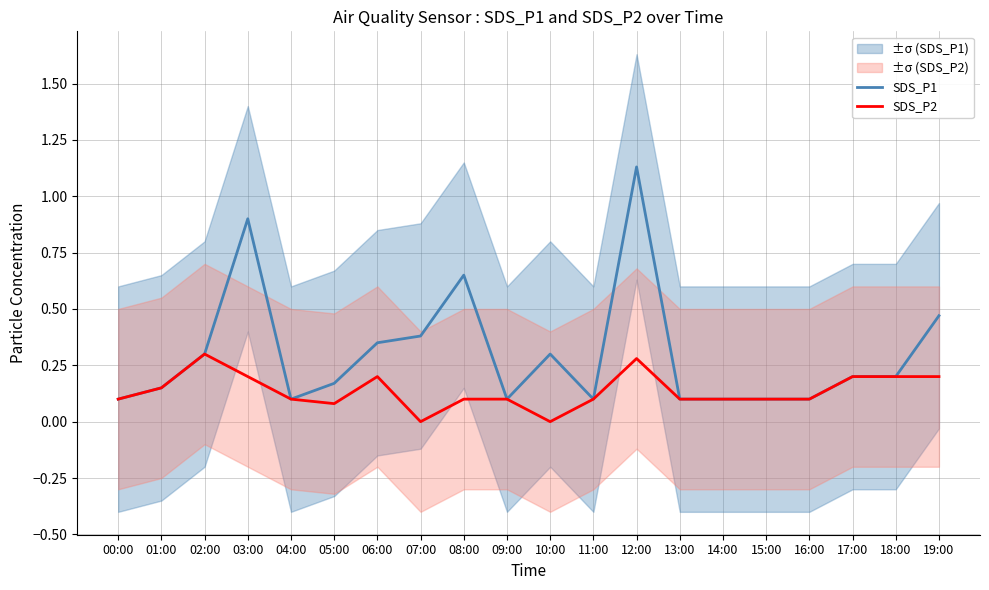

Reading right to left, list all the values displayed in this chart.

SDS_P1: 19:00=0.5	18:00=0.2	17:00=0.2	16:00=0.1	15:00=0.1	14:00=0.1	13:00=0.1	12:00=1.1	11:00=0.1	10:00=0.3	09:00=0.1	08:00=0.7	07:00=0.4	06:00=0.3	05:00=0.2	04:00=0.1	03:00=0.9	02:00=0.3	01:00=0.1	00:00=0.1
SDS_P2: 19:00=0.2	18:00=0.2	17:00=0.2	16:00=0.1	15:00=0.1	14:00=0.1	13:00=0.1	12:00=0.3	11:00=0.1	10:00=0.0	09:00=0.1	08:00=0.1	07:00=0.0	06:00=0.2	05:00=0.1	04:00=0.1	03:00=0.2	02:00=0.3	01:00=0.1	00:00=0.1